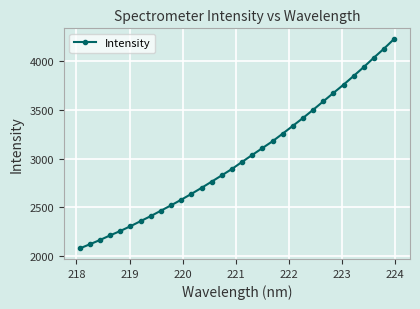

True or false: there are more than 1 points higher than both neighbors.

False